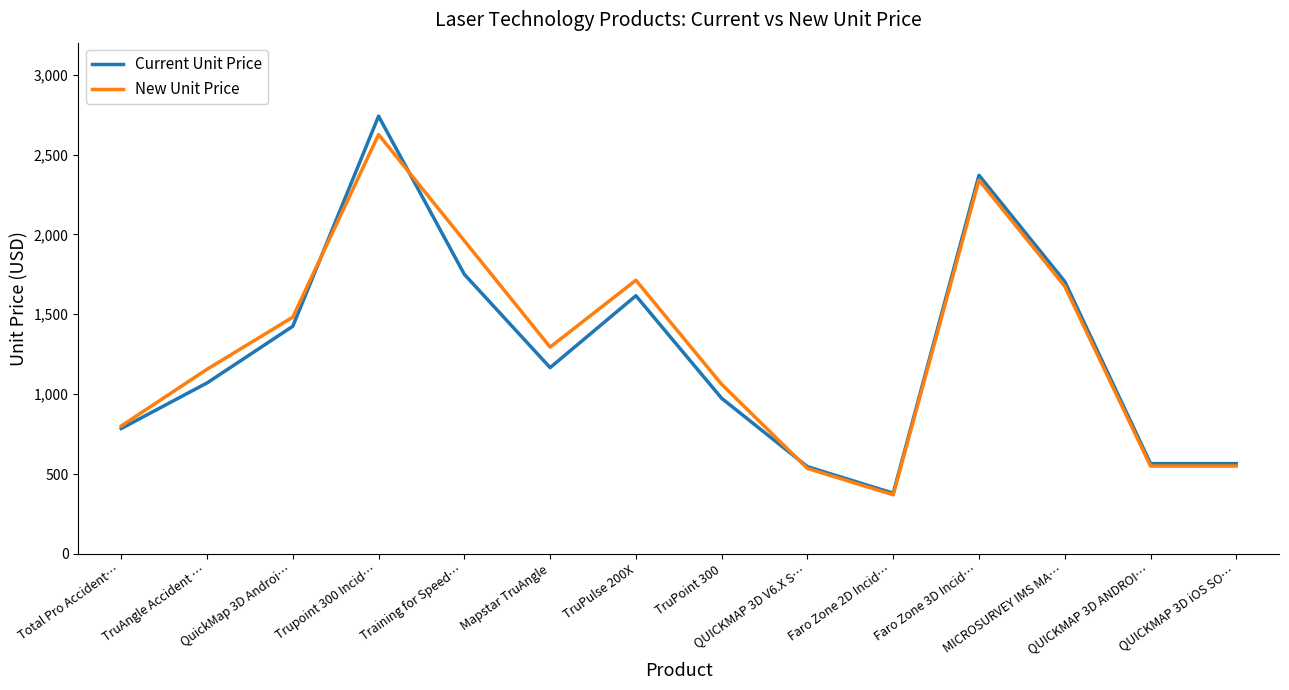

Where is New Unit Price nearest to the value 1497?

QuickMap 3D Androi…